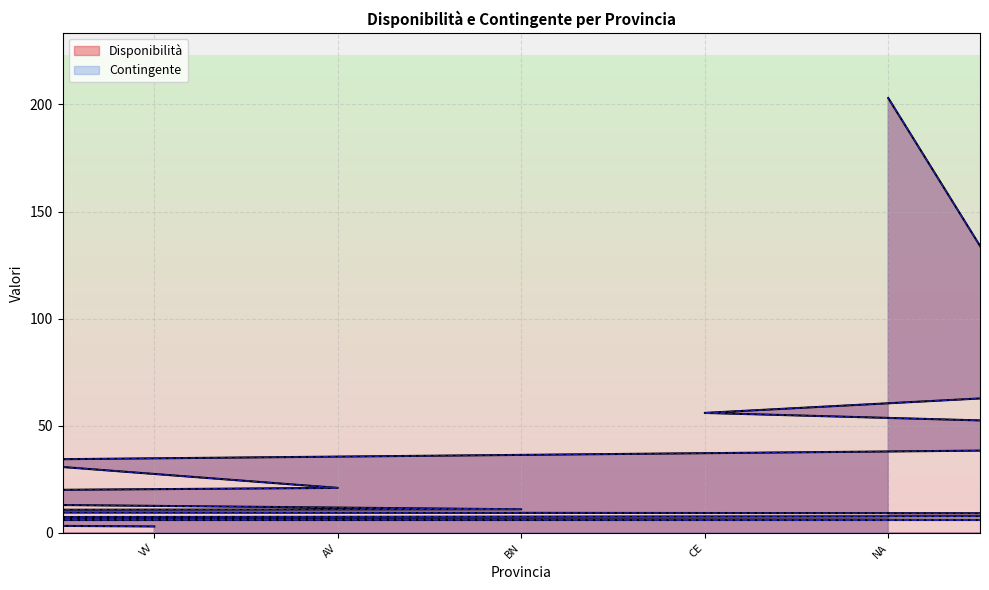

Which series has the largest total across all categories?

Disponibilità